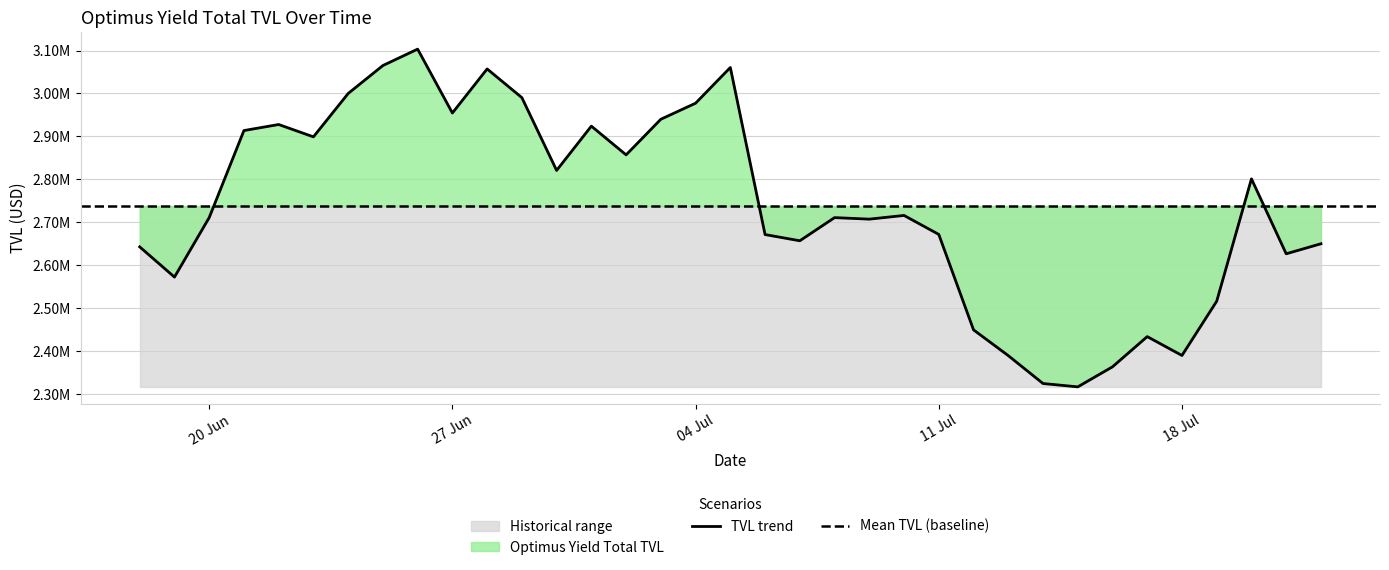

List the labels in order of value, largest first.

26/06/2022, 25/06/2022, 05/07/2022, 28/06/2022, 24/06/2022, 29/06/2022, 04/07/2022, 27/06/2022, 03/07/2022, 22/06/2022, 01/07/2022, 21/06/2022, 23/06/2022, 02/07/2022, 30/06/2022, 20/07/2022, 10/07/2022, 20/06/2022, 08/07/2022, 09/07/2022, 11/07/2022, 06/07/2022, 07/07/2022, 22/07/2022, 18/06/2022, 21/07/2022, 19/06/2022, 19/07/2022, 12/07/2022, 17/07/2022, 18/07/2022, 13/07/2022, 16/07/2022, 14/07/2022, 15/07/2022